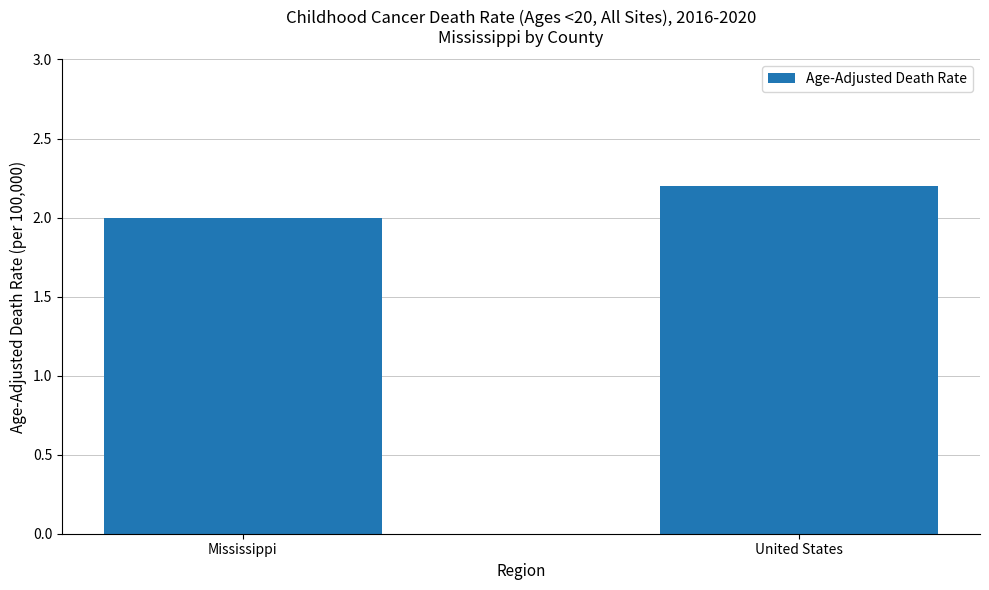

Rank the categories by value from lowest to highest.

Mississippi, United States